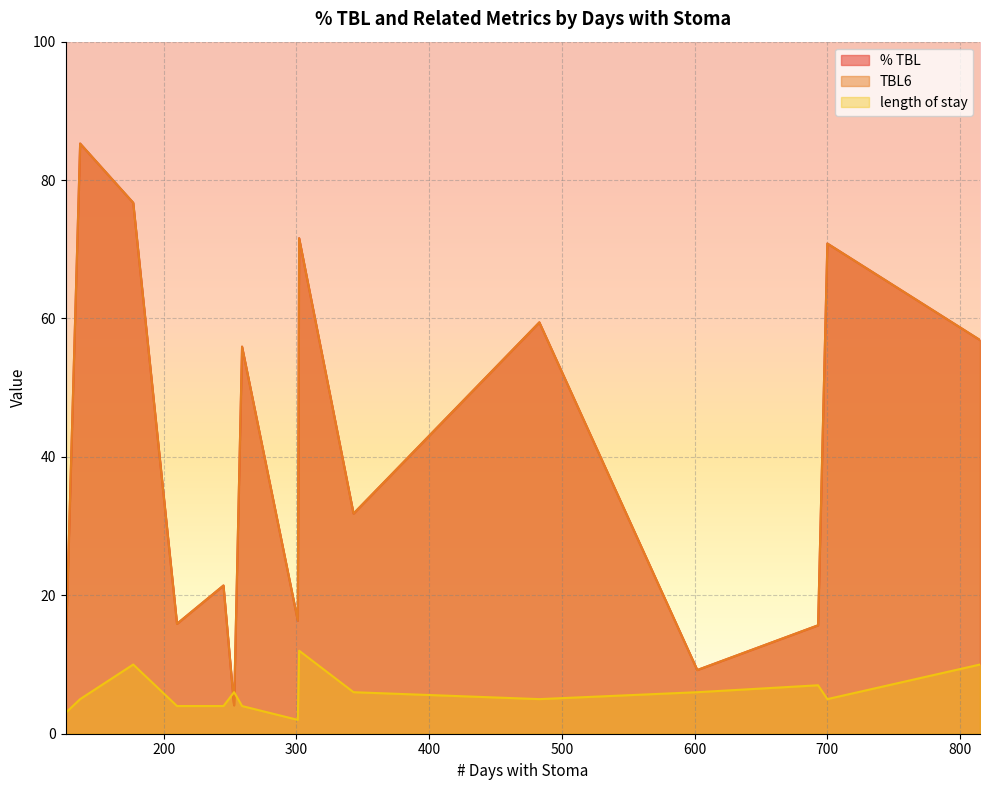

Is it true that length of stay equals 5.0 at 700?

True